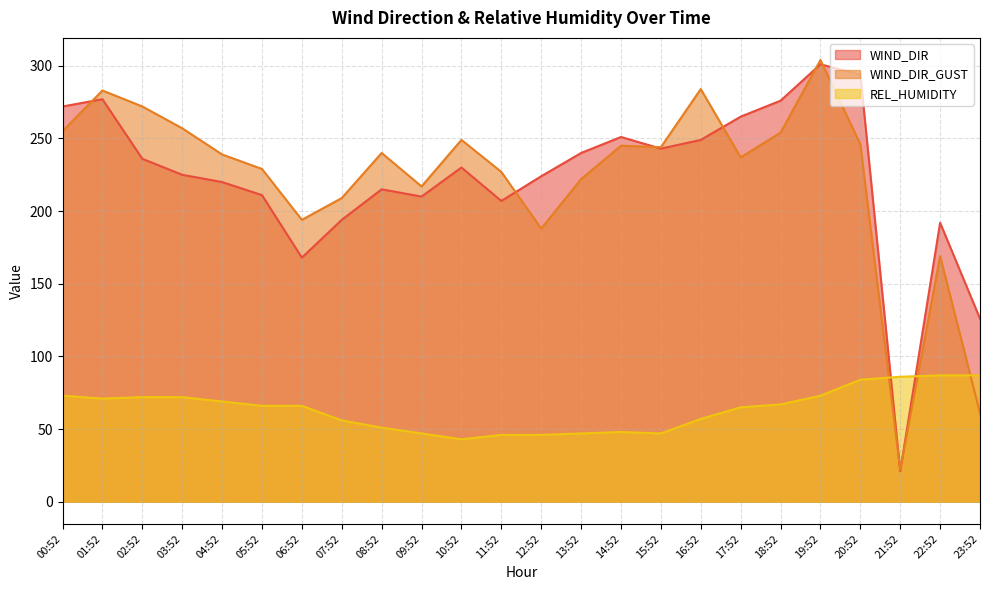

What is the difference between the maximum and second lowest values in the REL_HUMIDITY series?

41